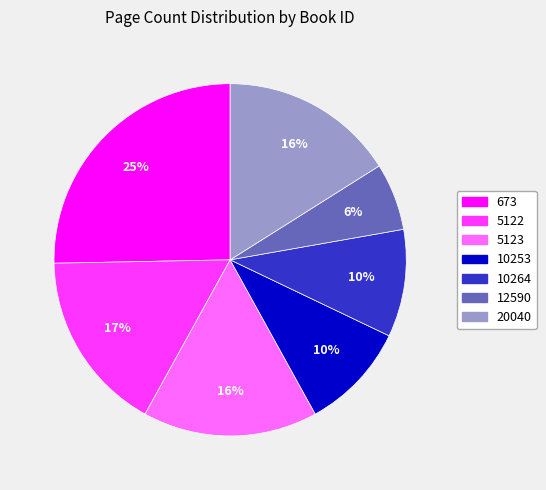

Does 10264 represent more than half of the total?

No